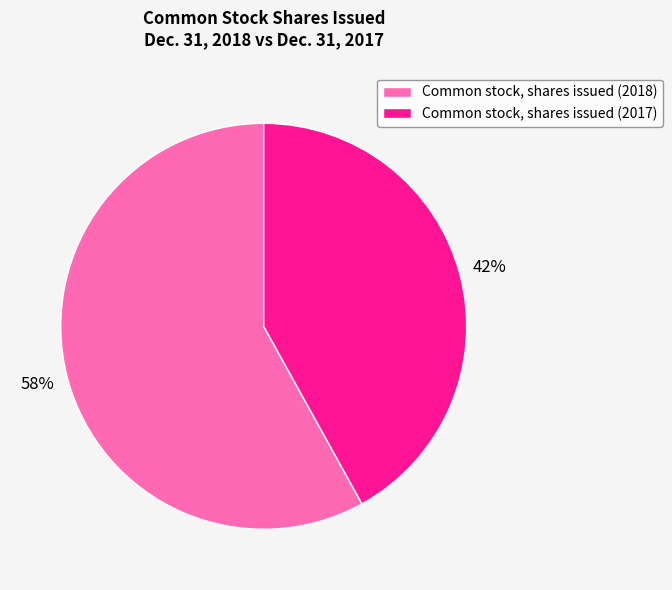

Approximately how many times larger is the value at Common stock, shares issued (2017) compared to Common stock, shares issued (2018)?

0.7